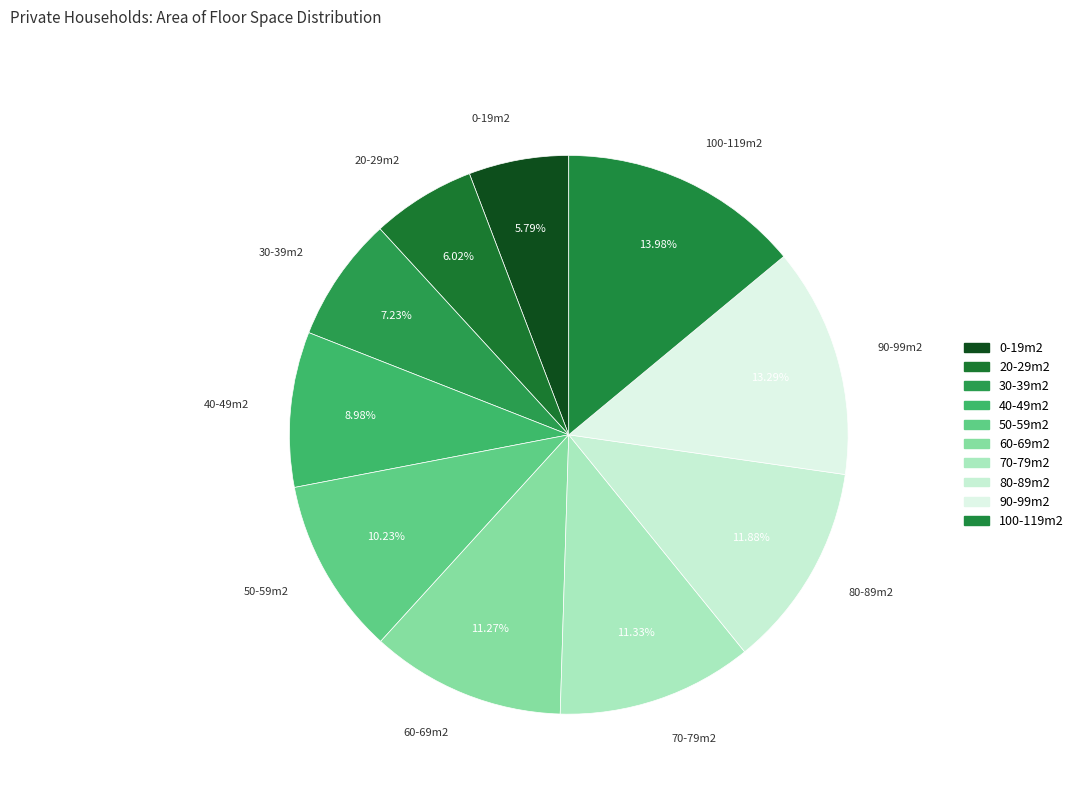

To the nearest percent, what is the difference between the largest and smallest slice percentages?

8%